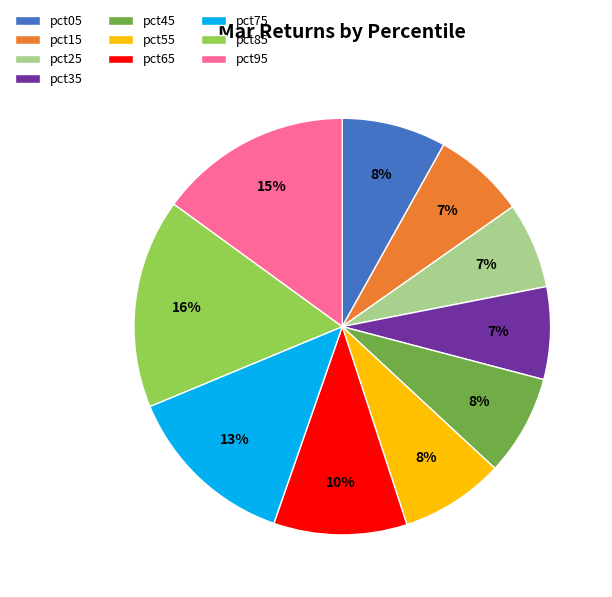

How many segments does this pie chart have?

10